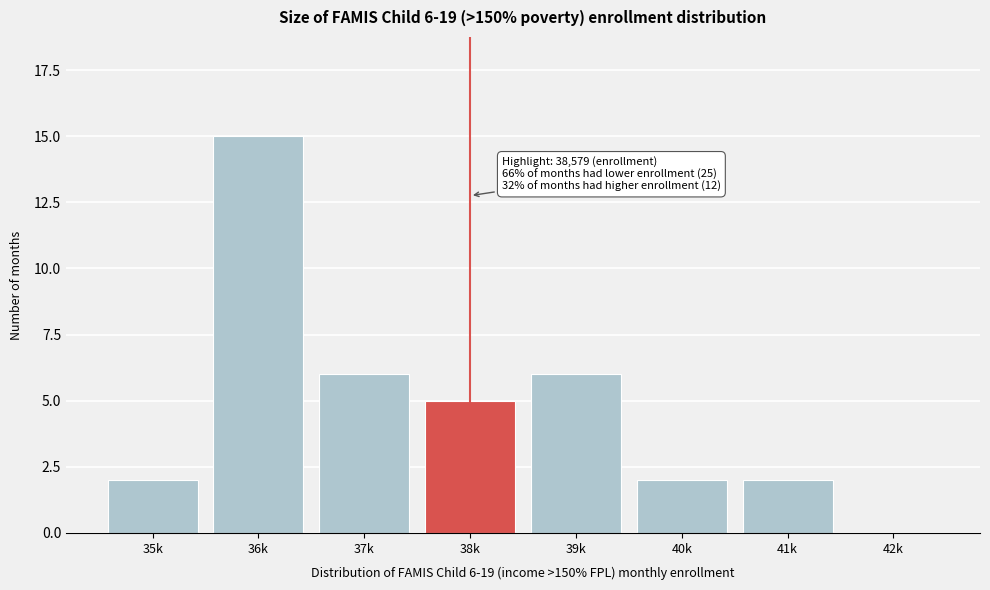

Reading left to right, transcribe all the data shown in this chart.

35k=2	36k=15	37k=6	38k=5	39k=6	40k=2	41k=2	42k=0